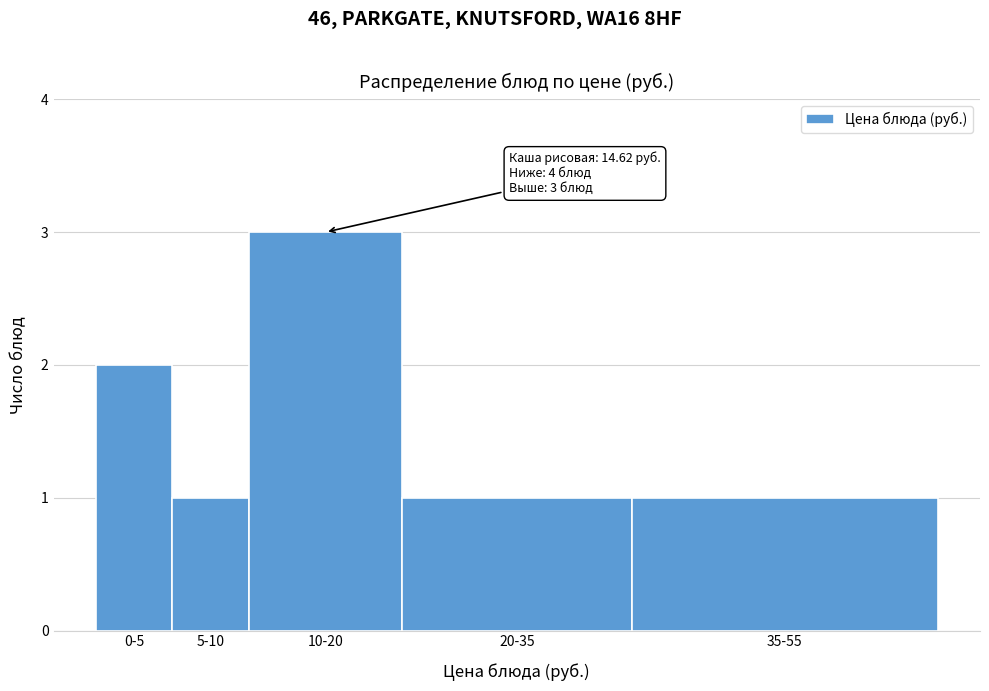

Reading left to right, extract all data points from this chart.

0-5=2	5-10=1	10-20=3	20-35=1	35-55=1